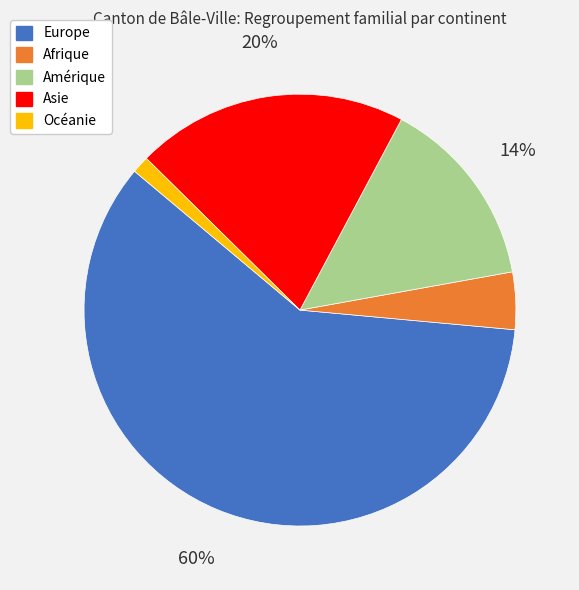

Which category has the biggest portion of the pie?

Europe